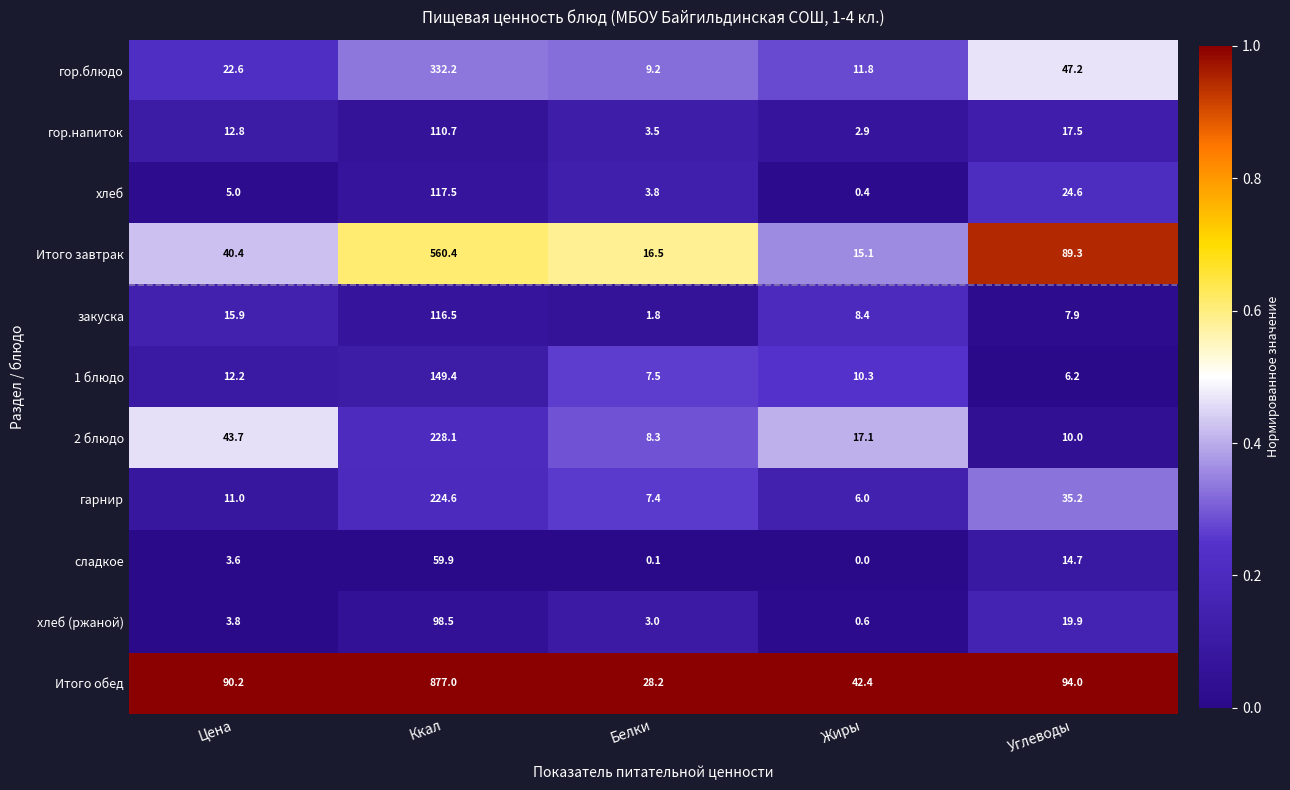

What is the approximate value of закуска at Жиры?

8.4